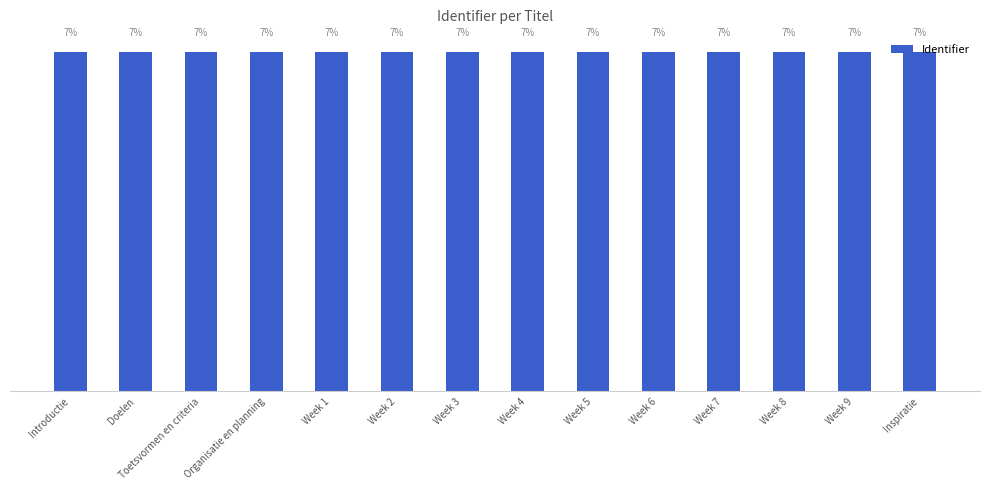

Does the chart contain any negative values?

No